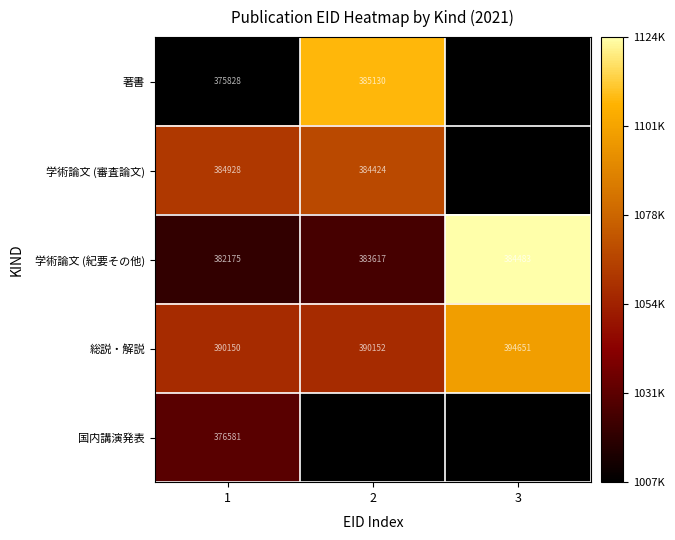

How many data points in 総説・解説 are less than 390152?

1